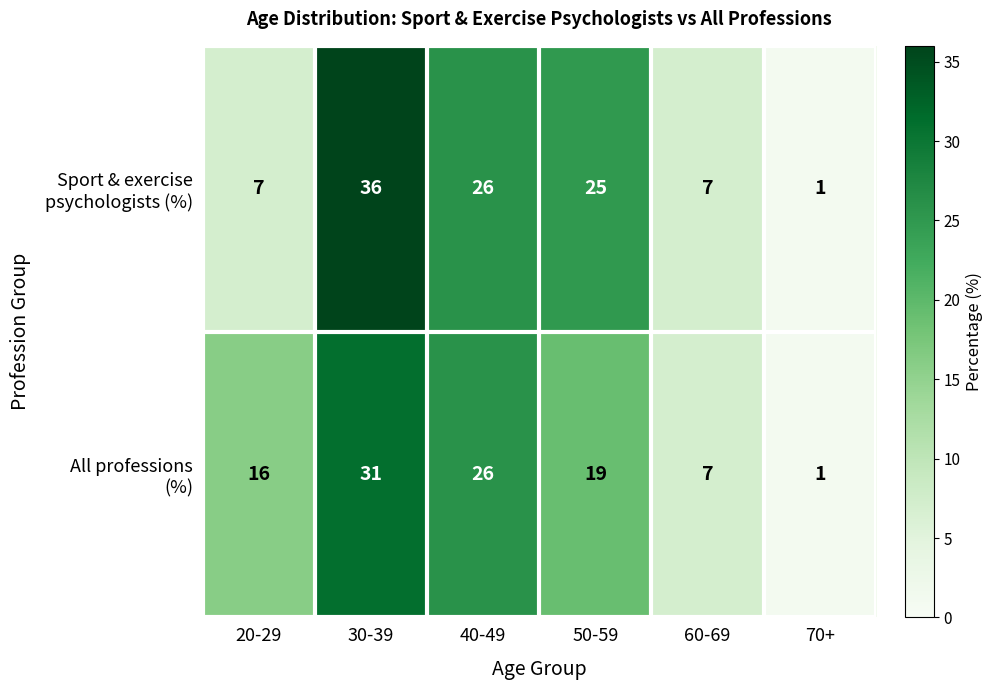

At how many categories does at least one series exceed 22?

3